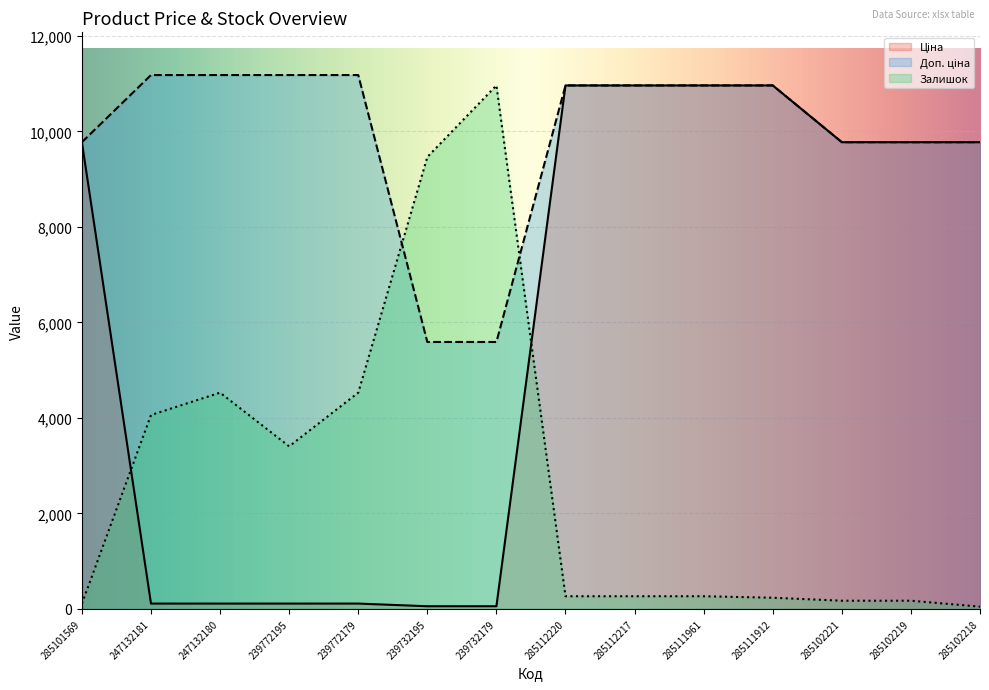

True or false: Ціна and Залишок intersect in this chart.

True